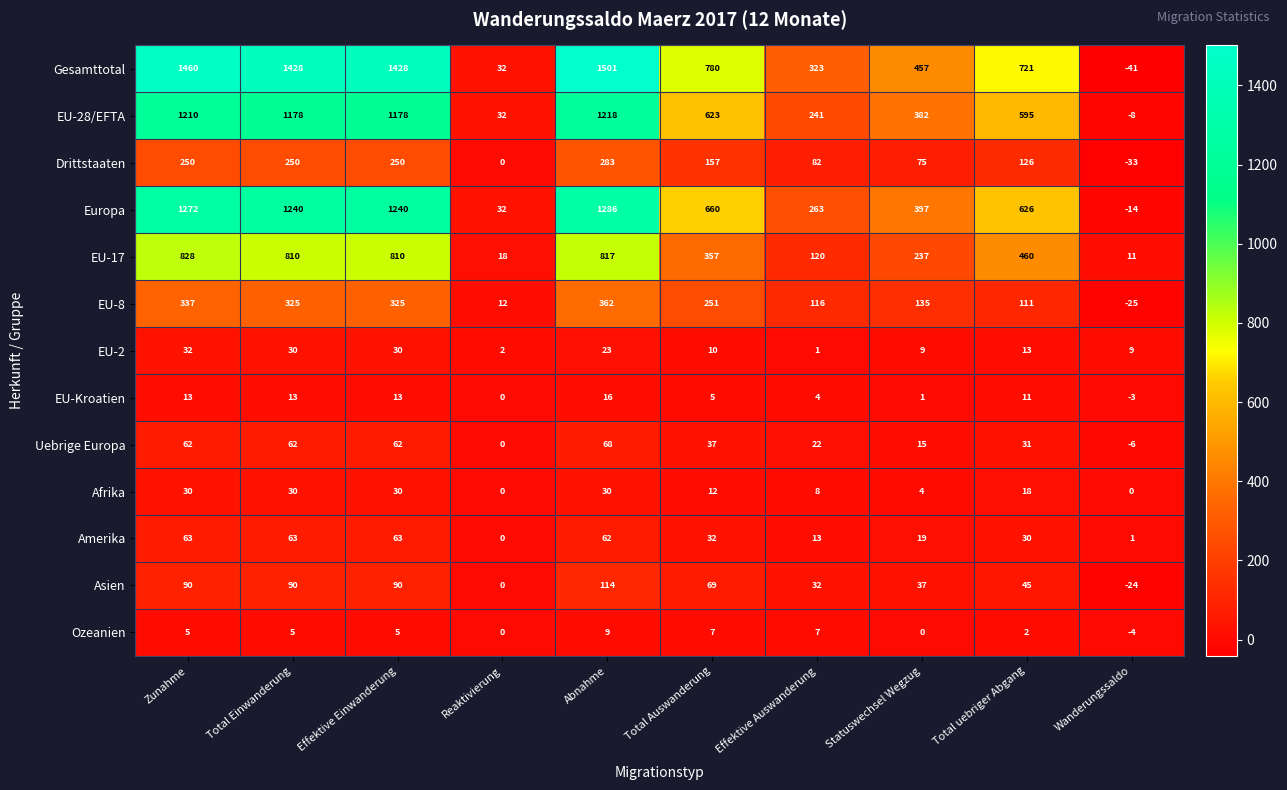

At how many categories does at least one series exceed 614?

6